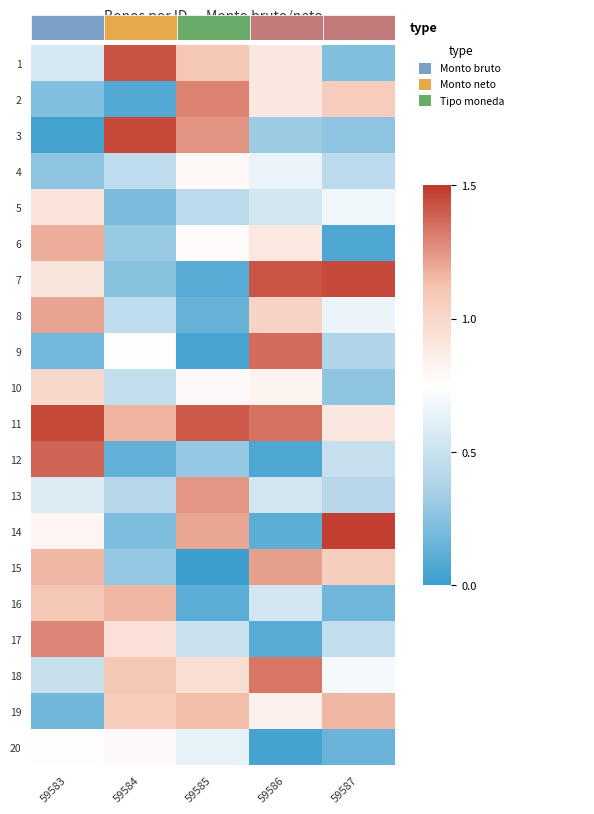

What is the greatest value displayed?

1.5